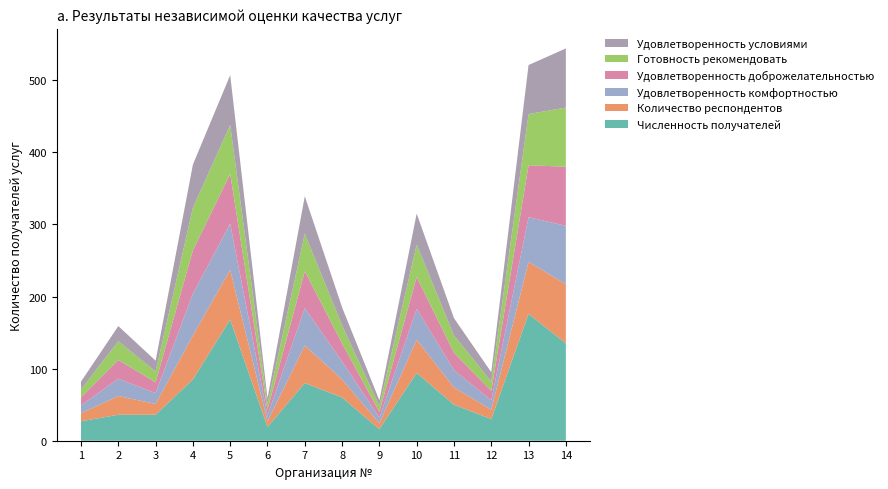

Reading right to left, transcribe all the data shown in this chart.

Численность получателей: 14=135	13=176	12=30	11=50	10=94	9=16	8=60	7=80	6=19	5=168	4=85	3=36	2=36	1=27
Количество респондентов: 14=82	13=72	12=13	11=24	10=46	9=8	8=25	7=52	6=8	5=69	4=61	3=15	2=26	1=11
Удовлетворенность комфортностью: 14=81	13=62	12=13	11=24	10=43	9=8	8=25	7=52	6=8	5=64	4=58	3=15	2=24	1=11
Удовлетворенность доброжелательностью: 14=82	13=72	12=13	11=24	10=44	9=8	8=25	7=51	6=8	5=69	4=60	3=15	2=26	1=11
Готовность рекомендовать: 14=82	13=71	12=13	11=24	10=45	9=8	8=25	7=52	6=8	5=68	4=59	3=15	2=26	1=11
Удовлетворенность условиями: 14=82	13=68	12=13	11=24	10=43	9=8	8=25	7=52	6=8	5=69	4=60	3=15	2=21	1=11